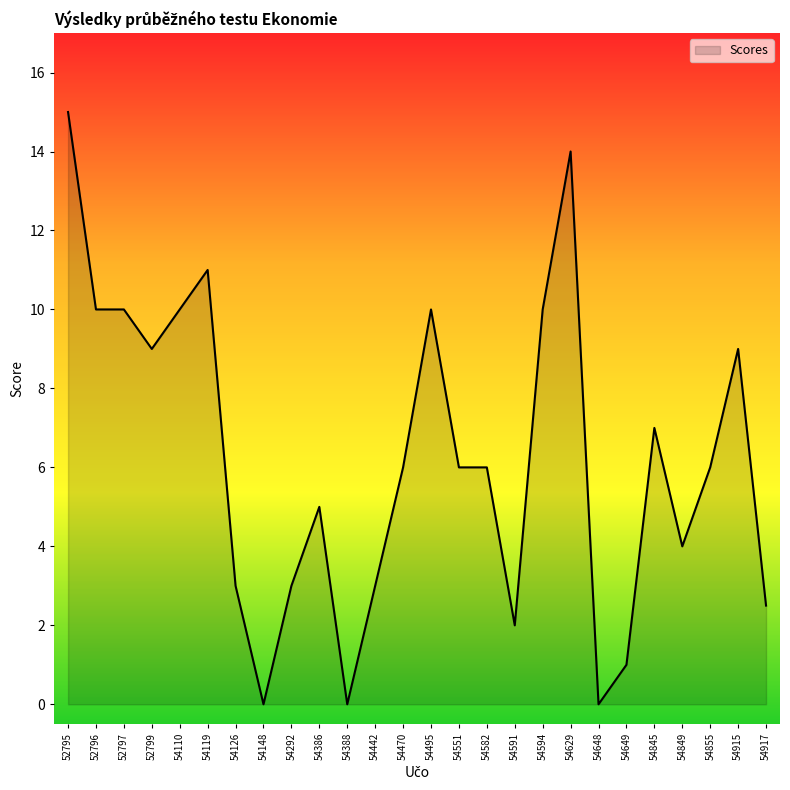

Reading left to right, extract all data points from this chart.

15.0	10.0	10.0	9.0	10.0	11.0	3.0	0.0	3.0	5.0	0.0	3.0	6.0	10.0	6.0	6.0	2.0	10.0	14.0	0.0	1.0	7.0	4.0	6.0	9.0	2.5